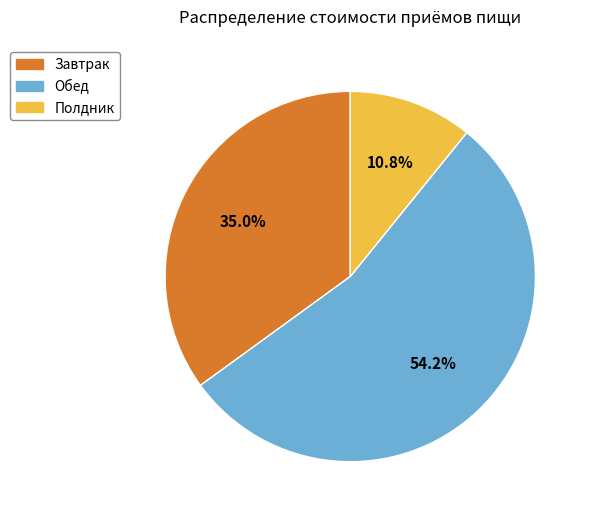

Which has a higher value, Завтрак or Обед?

Обед